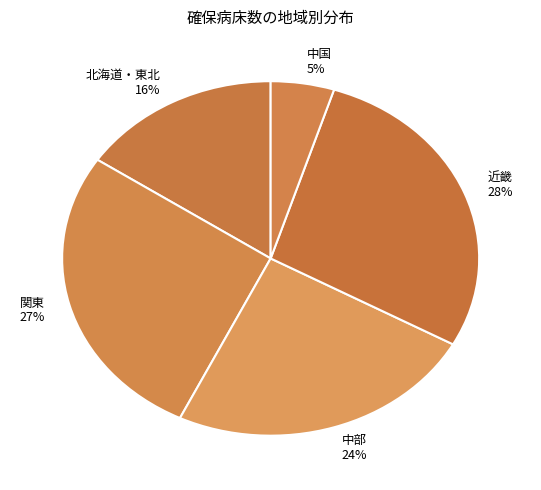

Does 中国 represent more than half of the total?

No